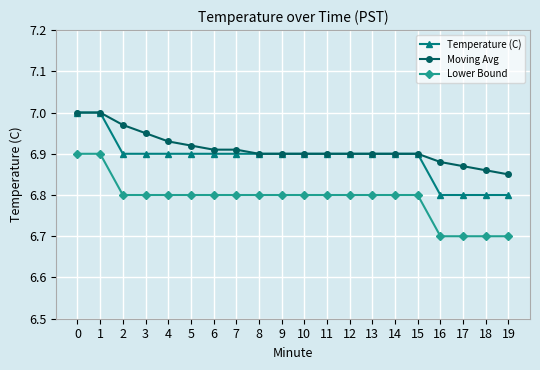

True or false: Moving Avg and Lower Bound cross at least once.

False